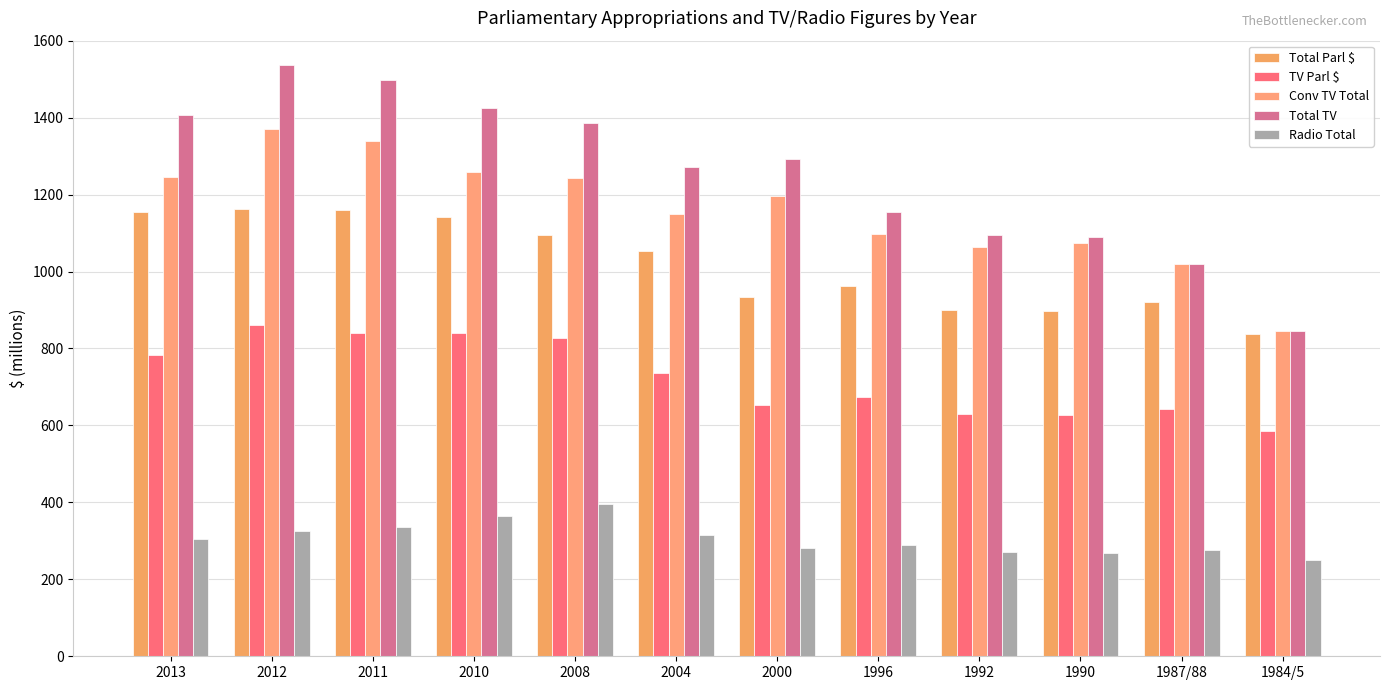

Reading left to right, what are all the values shown in this chart?

Total Parl $: 2013=1154.9	2012=1162.3	2011=1160.0	2010=1143.0	2008=1096.0	2004=1053.5	2000=934.7	1996=963.3	1992=900.6	1990=896.3	1987/88=919.9	1984/5=837.3
TV Parl $: 2013=783.2	2012=861.4	2011=839.1	2010=840.6	2008=826.8	2004=737.5	2000=654.3	1996=674.3	1992=630.4	1990=627.4	1987/88=643.9	1984/5=586.1
Conv TV Total: 2013=1246.9	2012=1369.2	2011=1338.8	2010=1258.6	2008=1243.3	2004=1149.4	2000=1196.3	1996=1098.3	1992=1064.6	1990=1074.2	1987/88=1019.1	1984/5=844.4
Total TV: 2013=1407.8	2012=1537.0	2011=1498.3	2010=1425.3	2008=1385.8	2004=1272.4	2000=1293.3	1996=1154.9	1992=1094.2	1990=1089.2	1987/88=1019.1	1984/5=844.4
Radio Total: 2013=304.8	2012=325.8	2011=336.9	2010=364.7	2008=396.6	2004=316.1	2000=280.4	1996=289.0	1992=270.2	1990=268.9	1987/88=276.0	1984/5=251.2